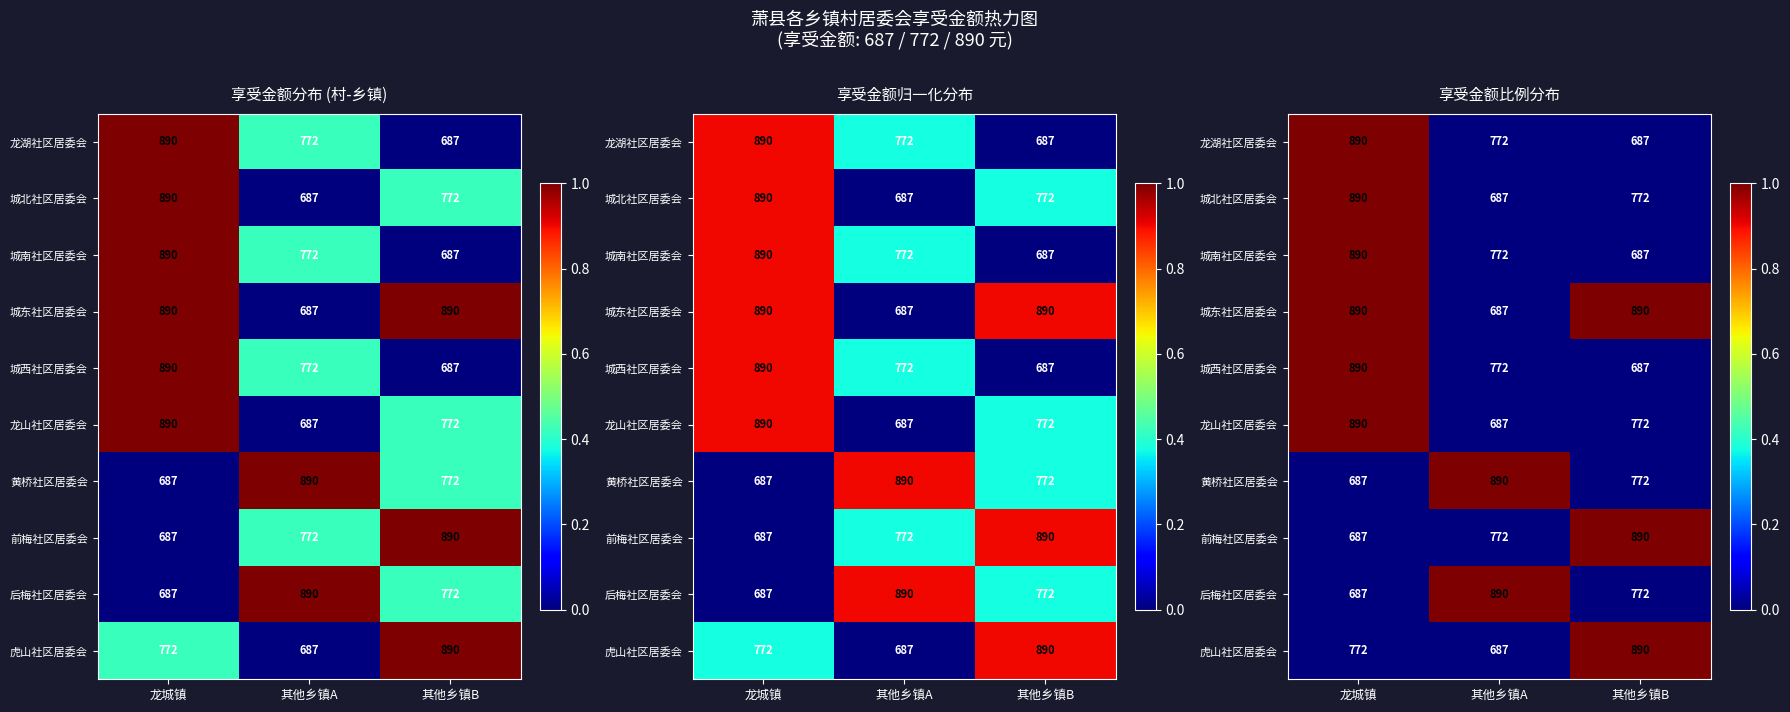

The 龙山社区居委会 series shows 0 at 龙城镇. True or false?

False